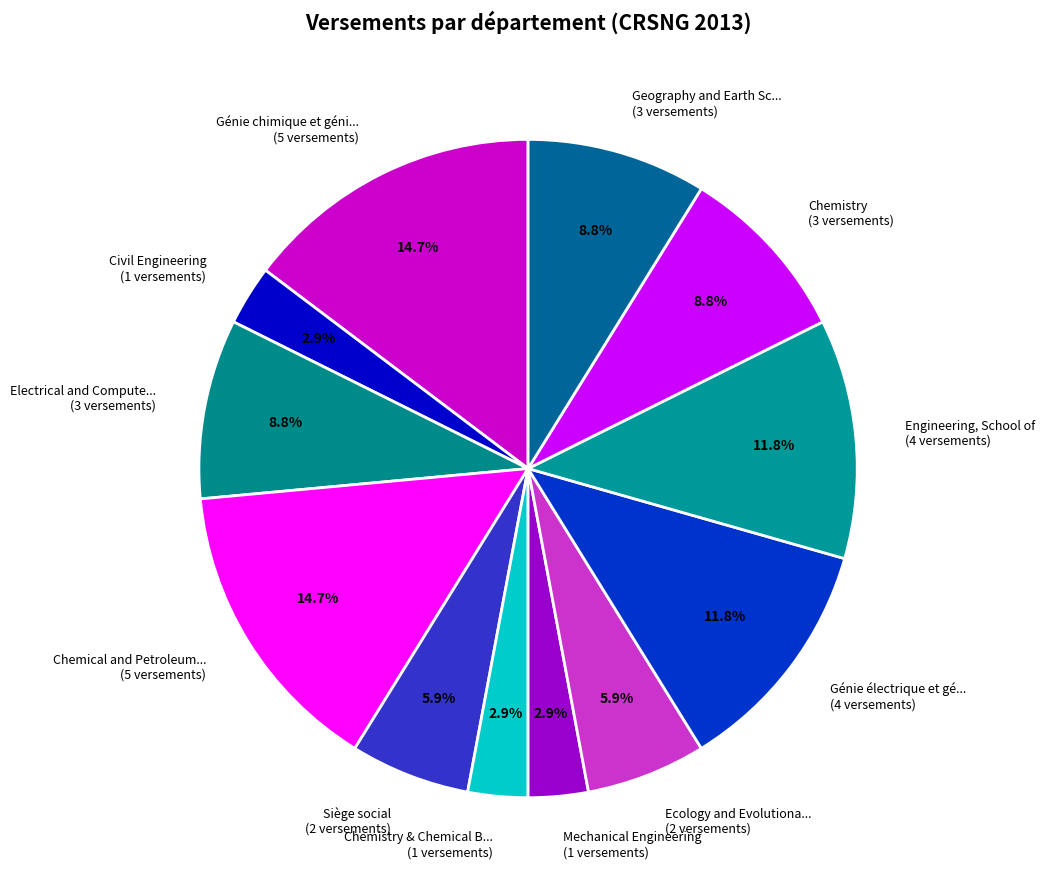

How much of the chart is everything except Génie électrique et gé... (4 versements)?

88.2%